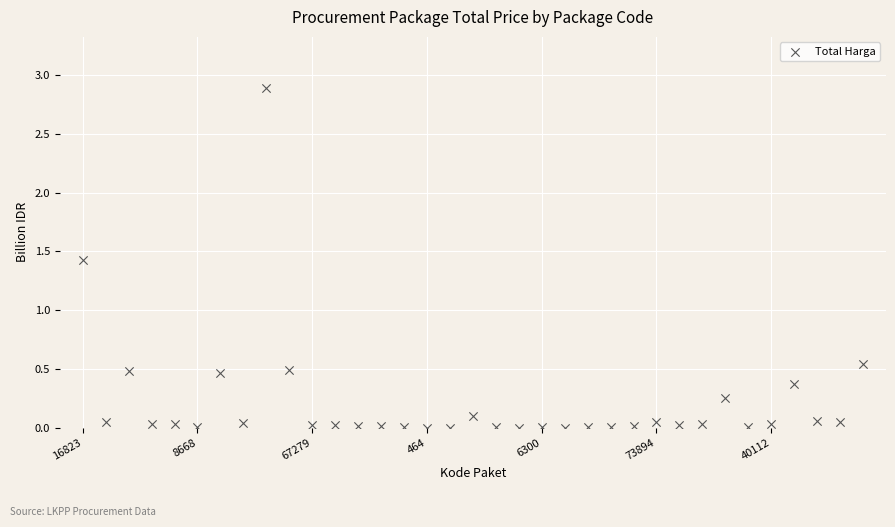

What is the range of Y values (max minus min)?

2.9